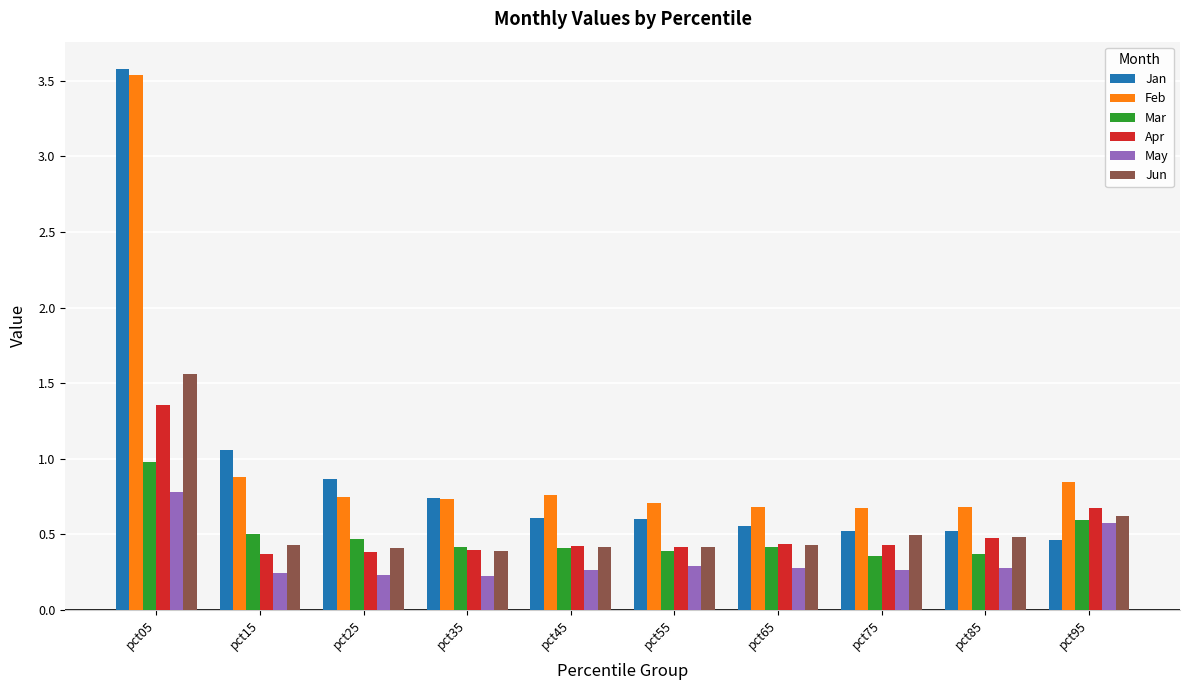

At which category is the sum across all series the highest?

pct05